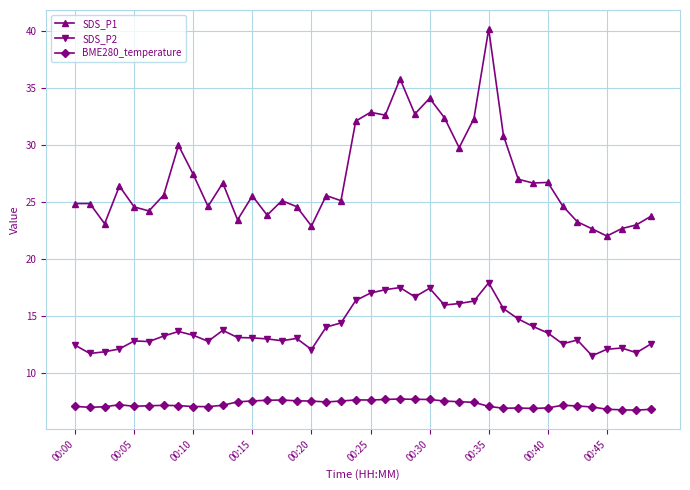

What is the minimum value for BME280_temperature?

6.7